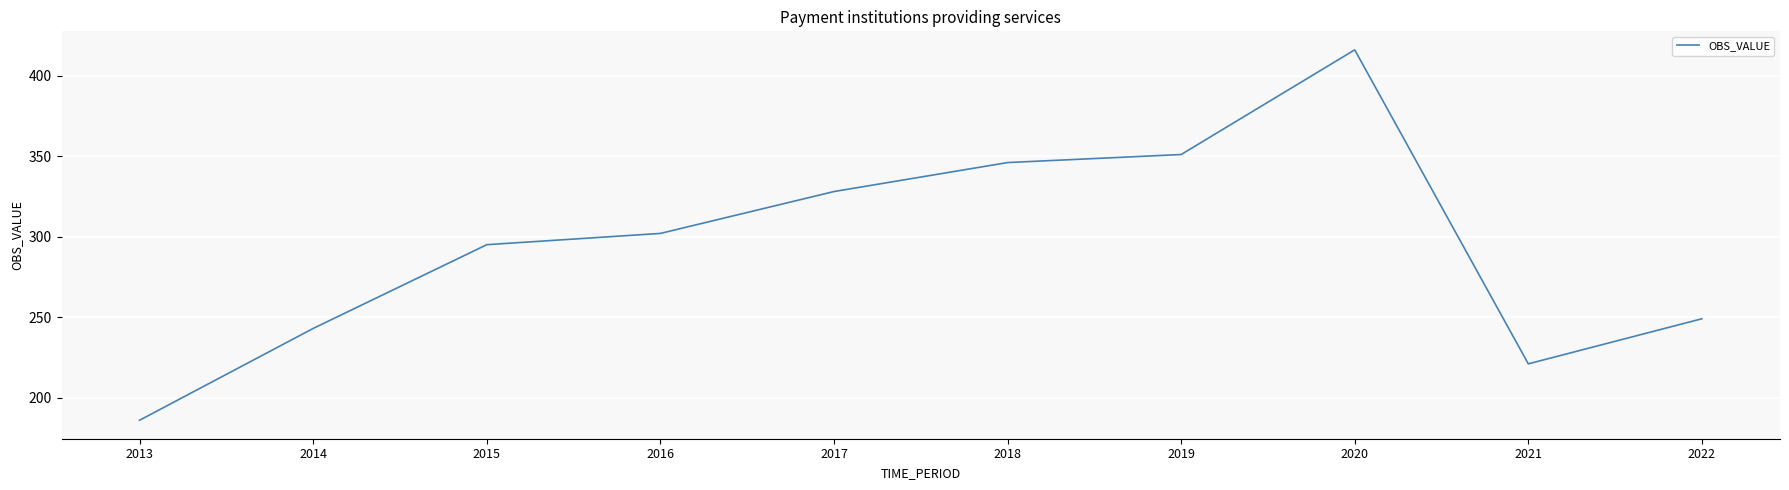

Reading left to right, list all the values displayed in this chart.

186	243	295	302	328	346	351	416	221	249